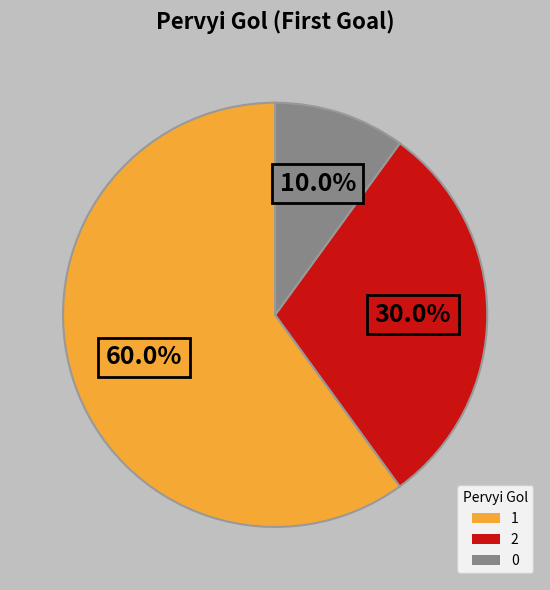

Rank the categories by value from lowest to highest.

0, 2, 1